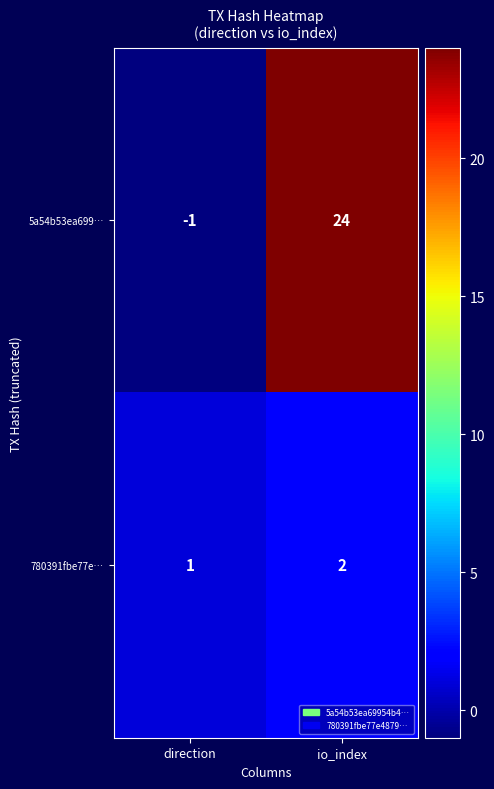

Where is 5a54b53ea699… nearest to the value 11?

direction